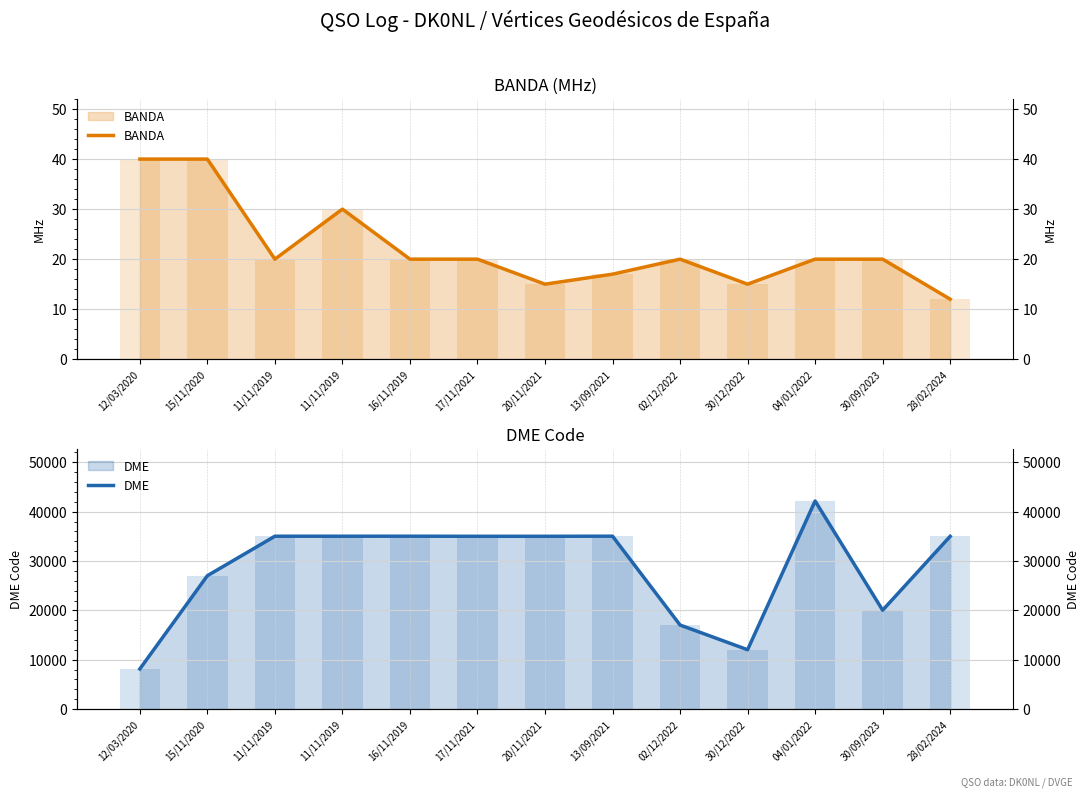

How many bars are there in total?

26